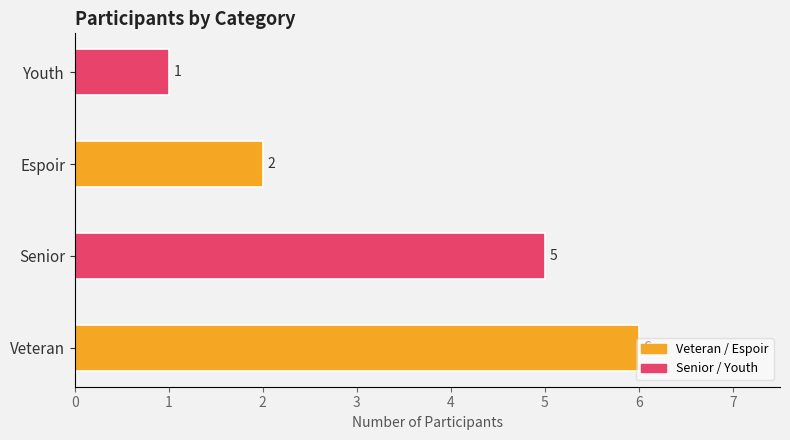

The chart shows a value of 2 at Espoir. True or false?

True